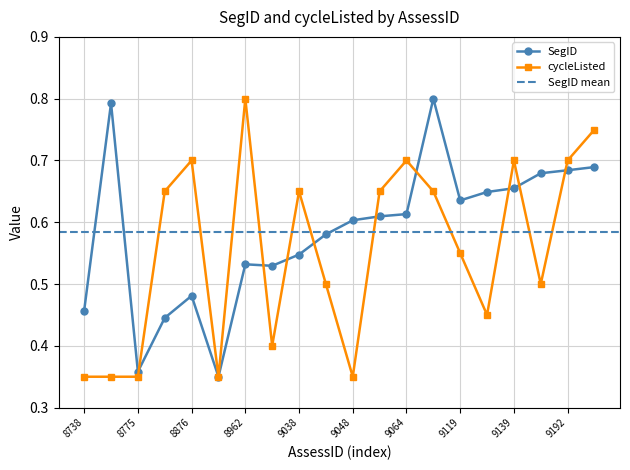

True or false: cycleListed and SegID intersect in this chart.

True